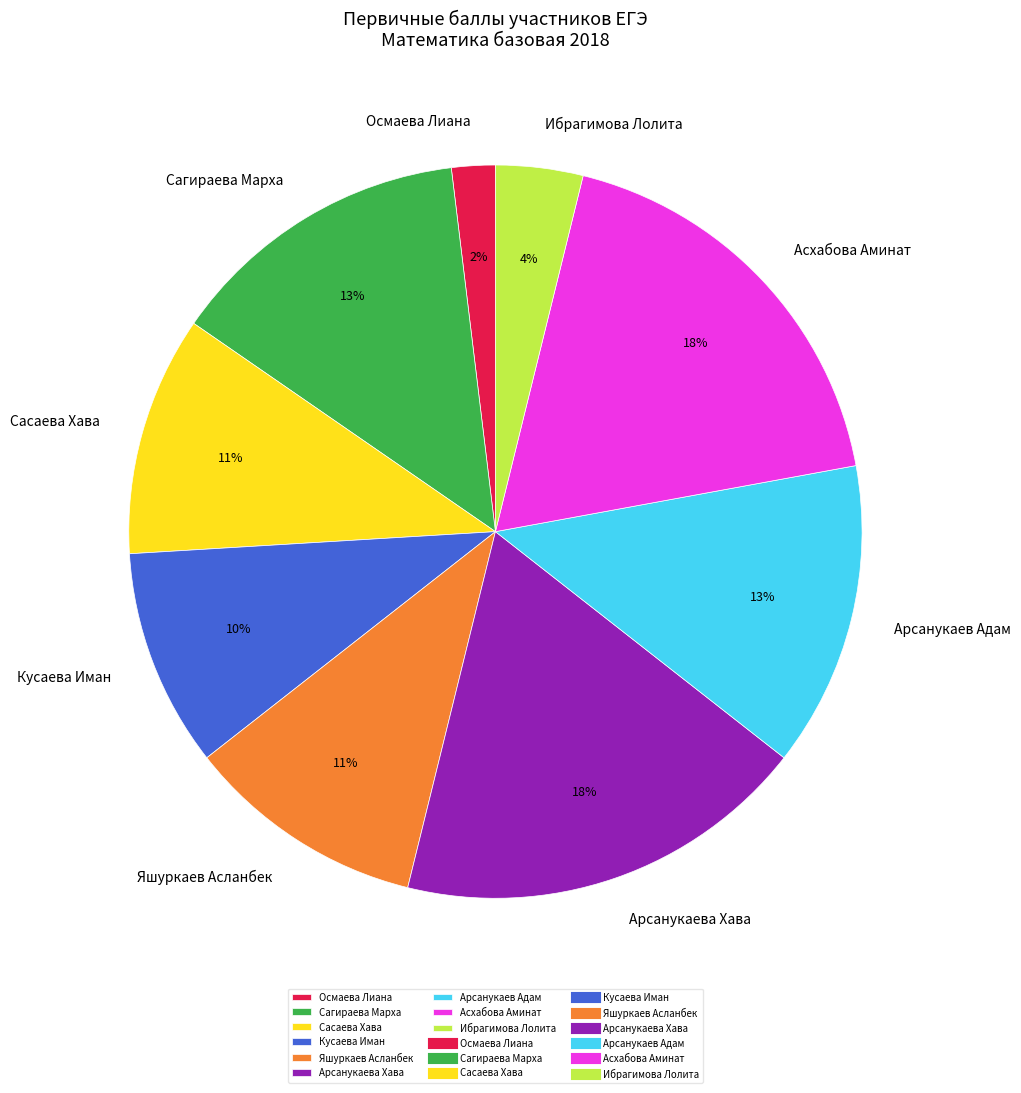

Is the sum of Арсанукаев Адам and Сасаева Хава greater than half?

No